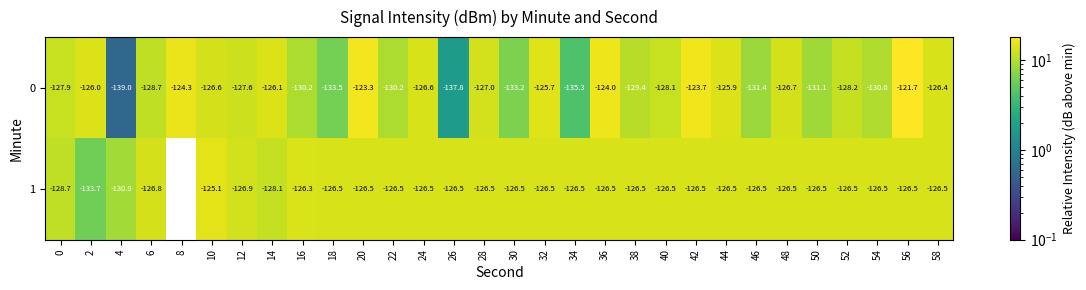

What is the minimum value for 0?

-139.0